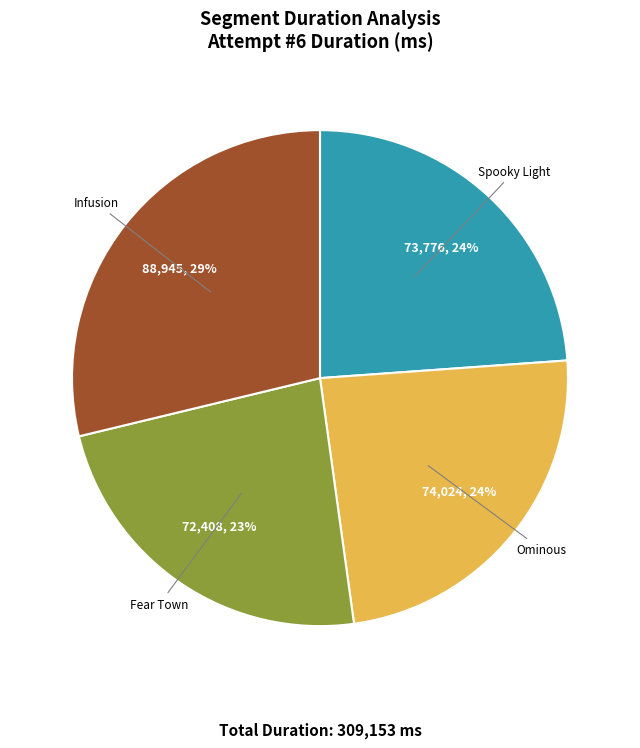

Is Ominous the majority of the pie?

No